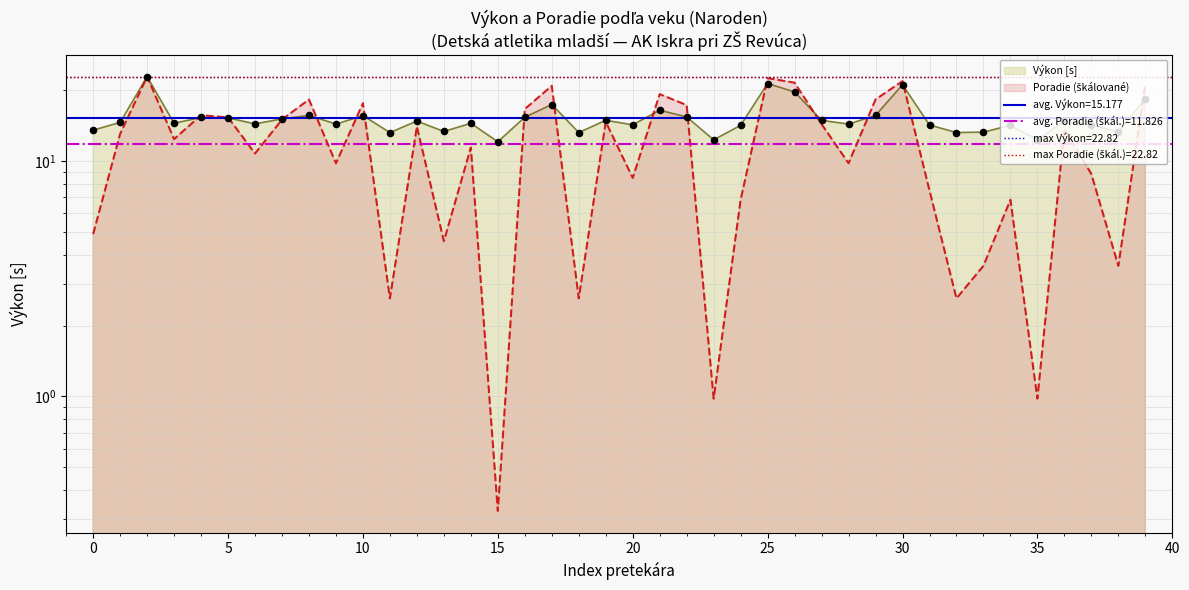

Which series contains the highest Y value?

Výkon